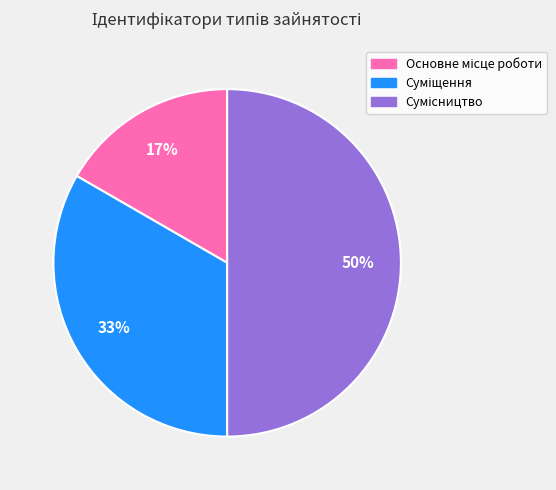

To the nearest percent, what is the average slice percentage?

33%